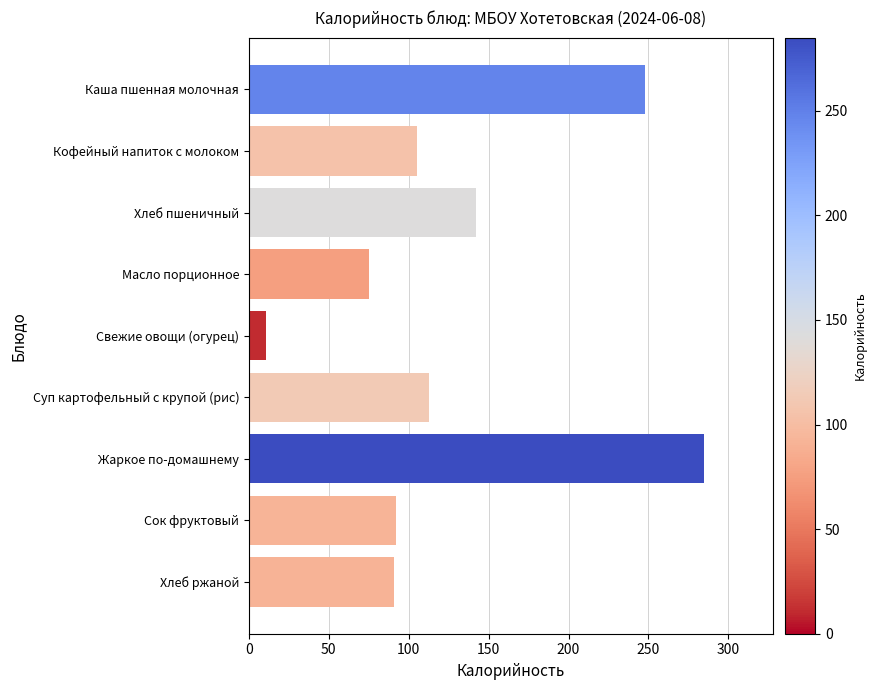

Which has a higher value, Хлеб ржаной or Хлеб пшеничный?

Хлеб пшеничный